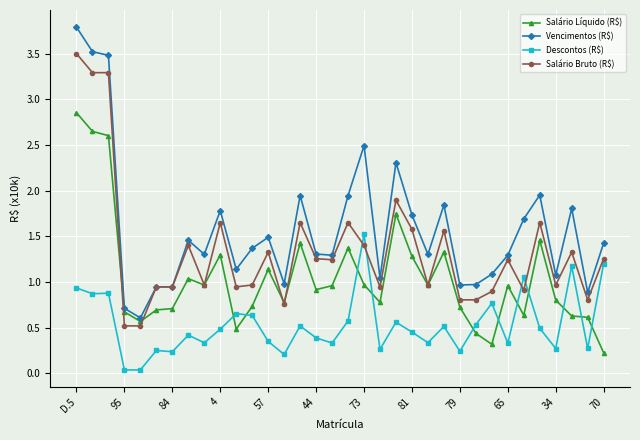

Which series has the largest range (max minus min)?

Vencimentos (R$)